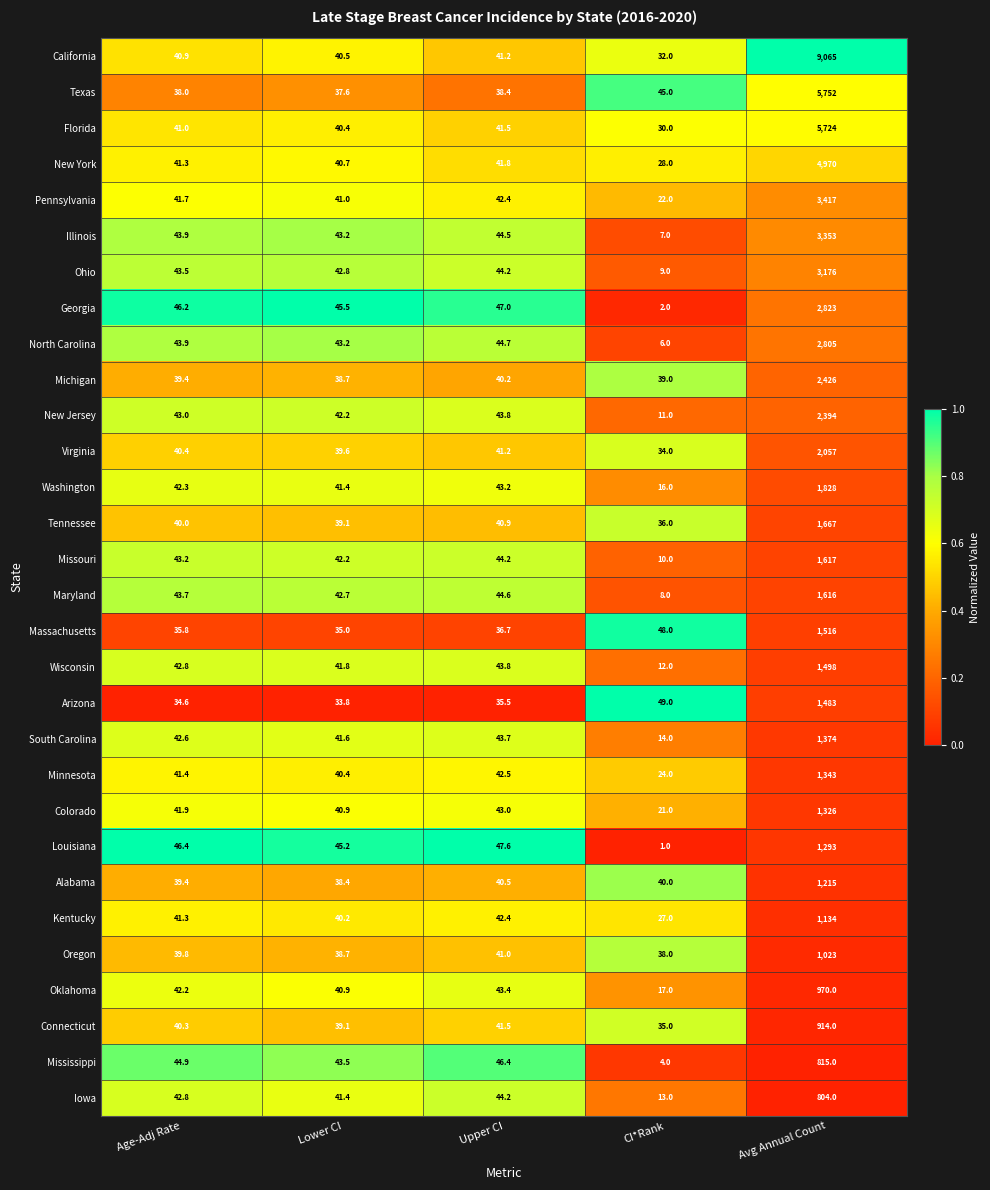

What is the smallest value displayed?

1.0